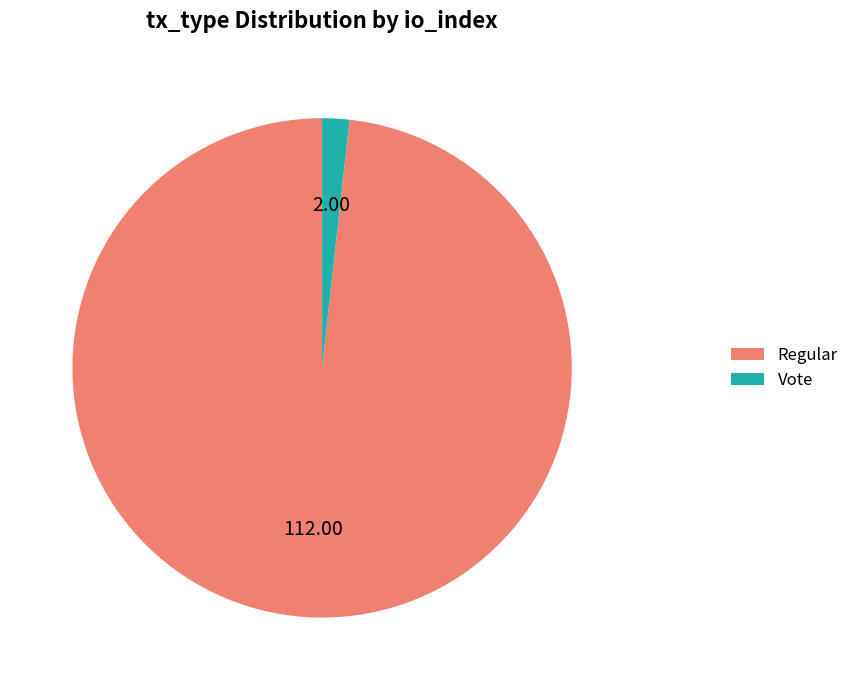

What is the largest slice in the pie chart?

Regular